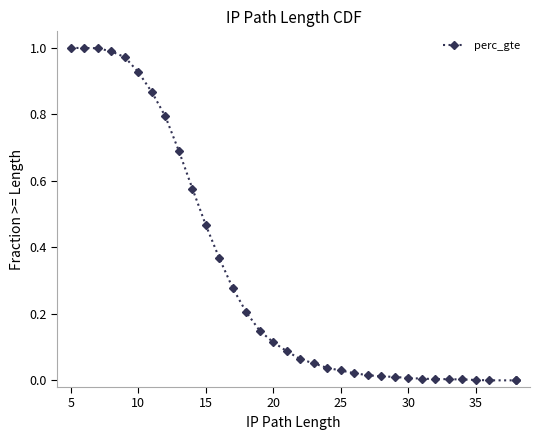

Reading left to right, transcribe all the data shown in this chart.

1.0	1.0	1.0	1.0	1.0	0.9	0.9	0.8	0.7	0.6	0.5	0.4	0.3	0.2	0.1	0.1	0.1	0.1	0.1	0.0	0.0	0.0	0.0	0.0	0.0	0.0	0.0	0.0	0.0	0.0	0.0	0.0	0.0	0.0